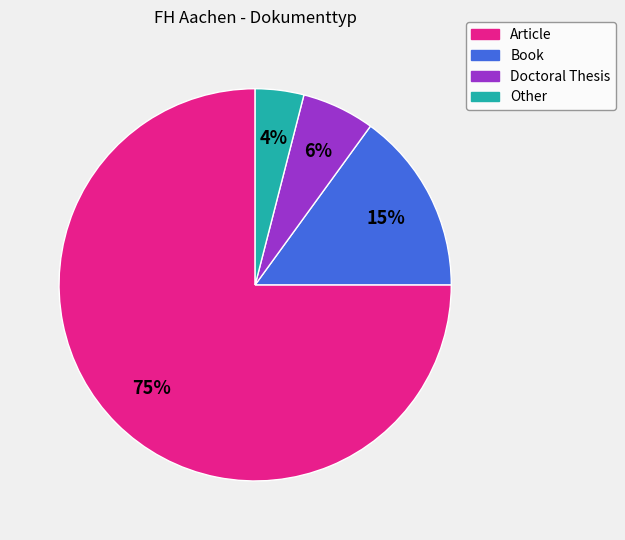

What is the majority slice?

Article